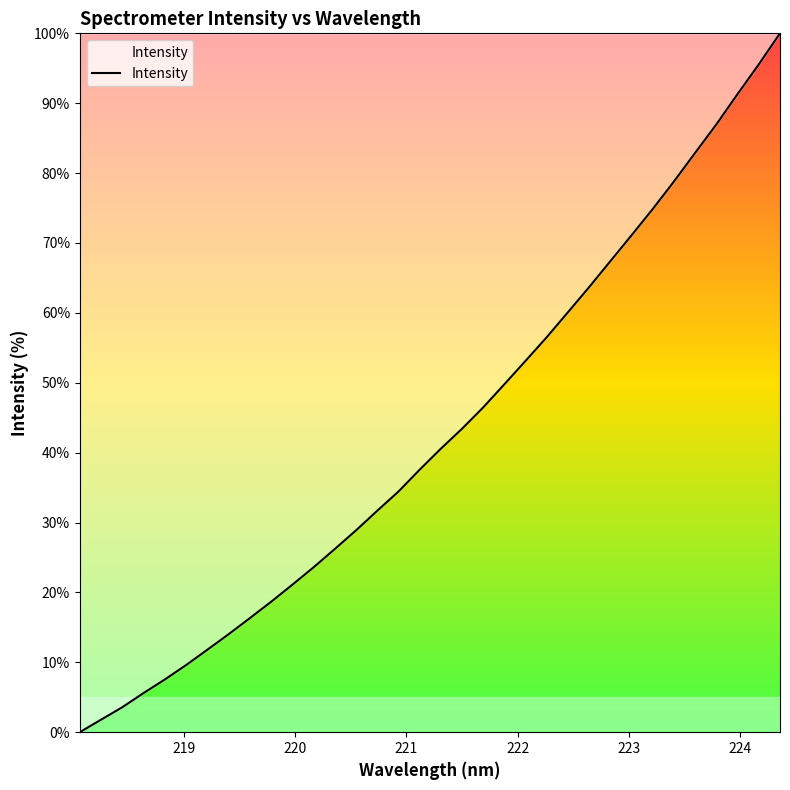

What is the greatest value displayed?

100.0